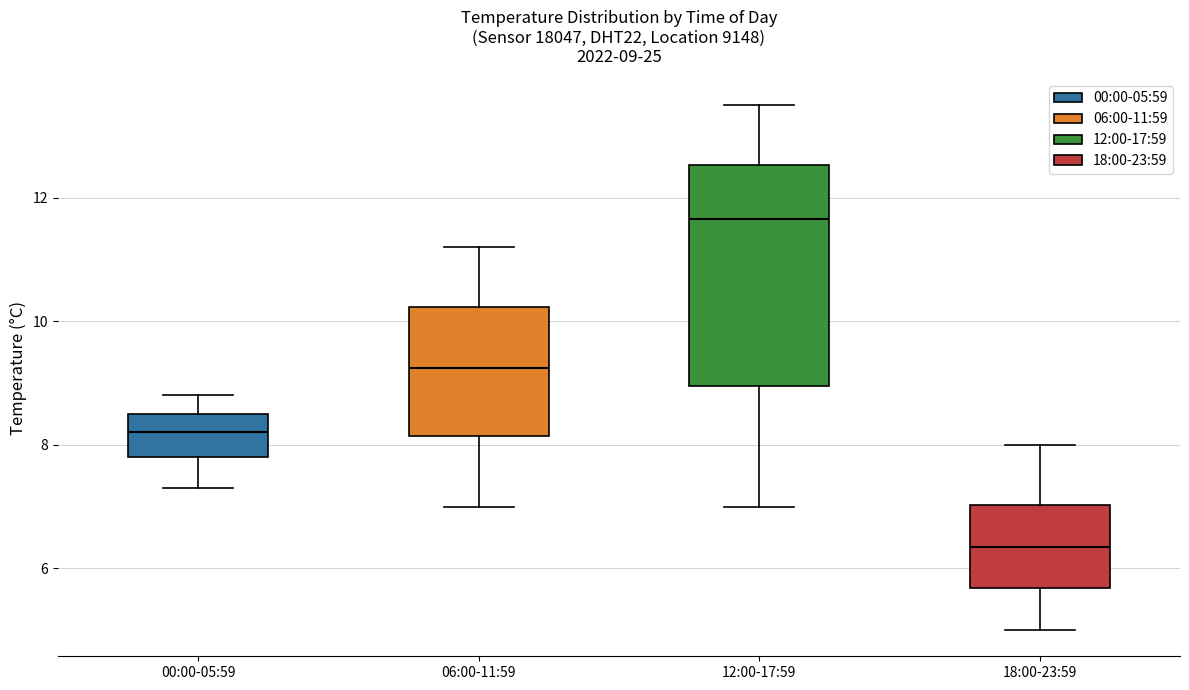

Which box has the highest median line?

12:00-17:59